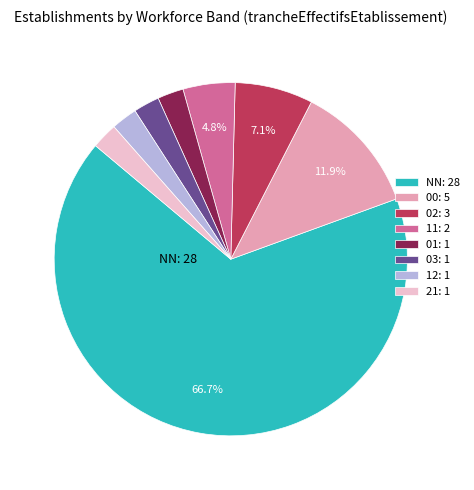

To the nearest percent, what portion does 12 represent?

2%